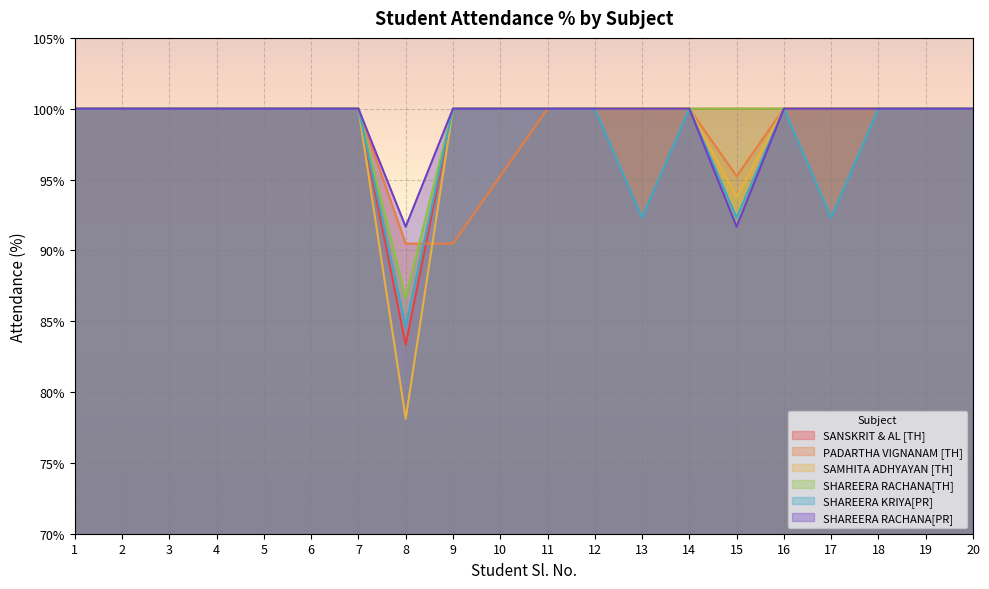

What are all the series names shown in the legend?

SANSKRIT & AL [TH], PADARTHA VIGNANAM [TH], SAMHITA ADHYAYAN [TH], SHAREERA RACHANA[TH], SHAREERA KRIYA[PR], SHAREERA RACHANA[PR]